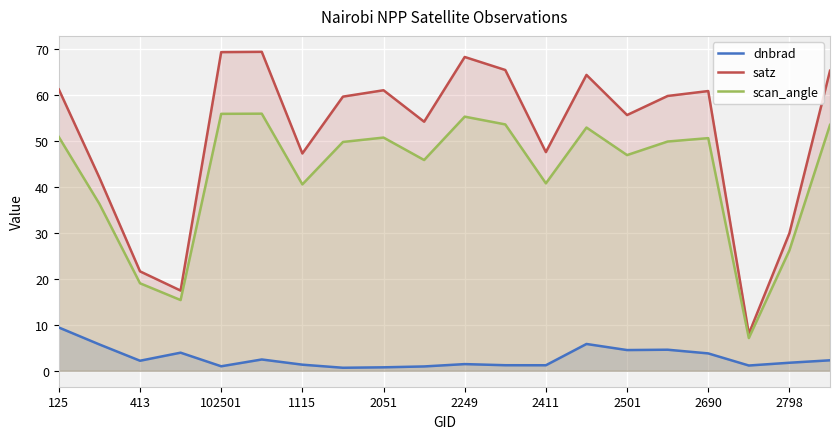

The satz series shows 29.1 at 413. True or false?

False